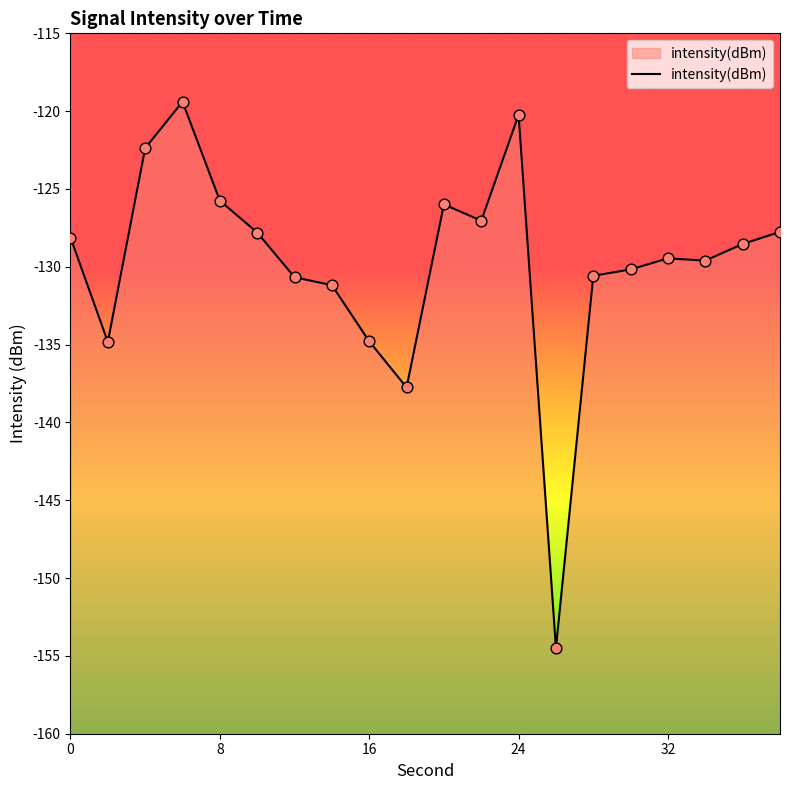

Which has a higher value, 38 or 18?

38